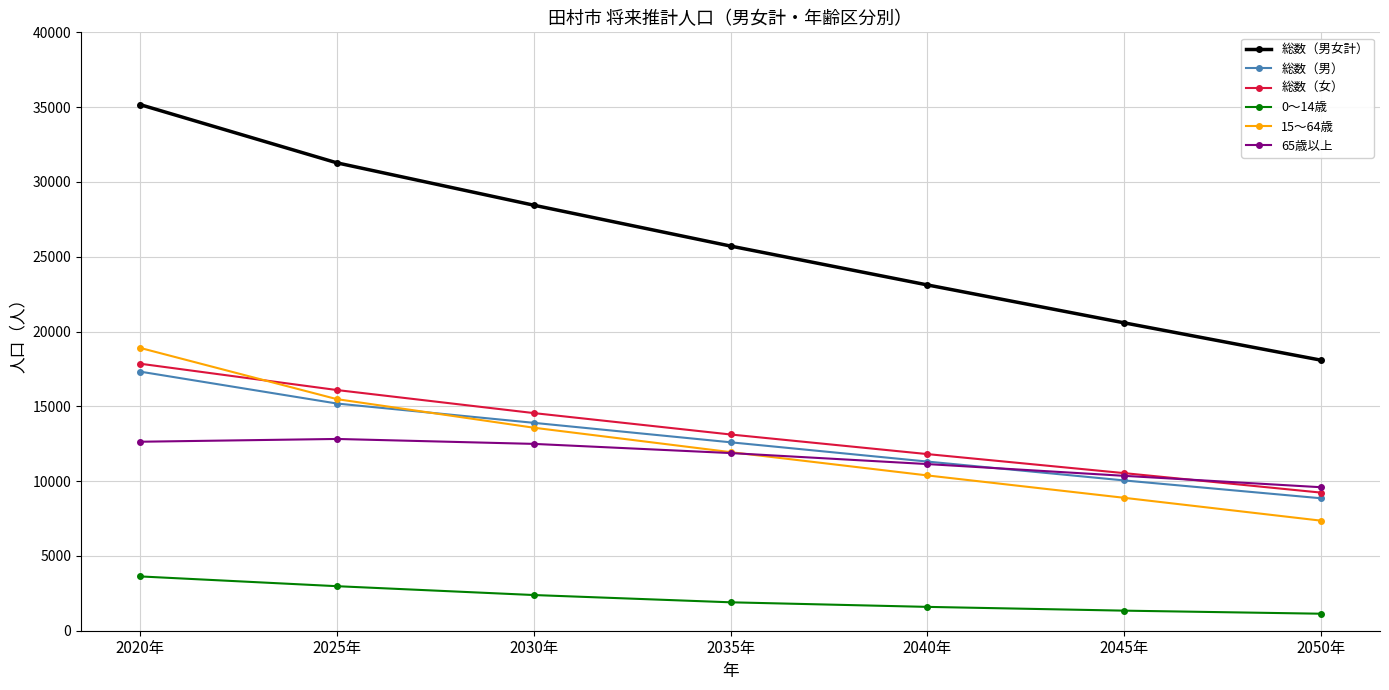

Rank the categories by 総数（女） value from lowest to highest.

2050年, 2045年, 2040年, 2035年, 2030年, 2025年, 2020年